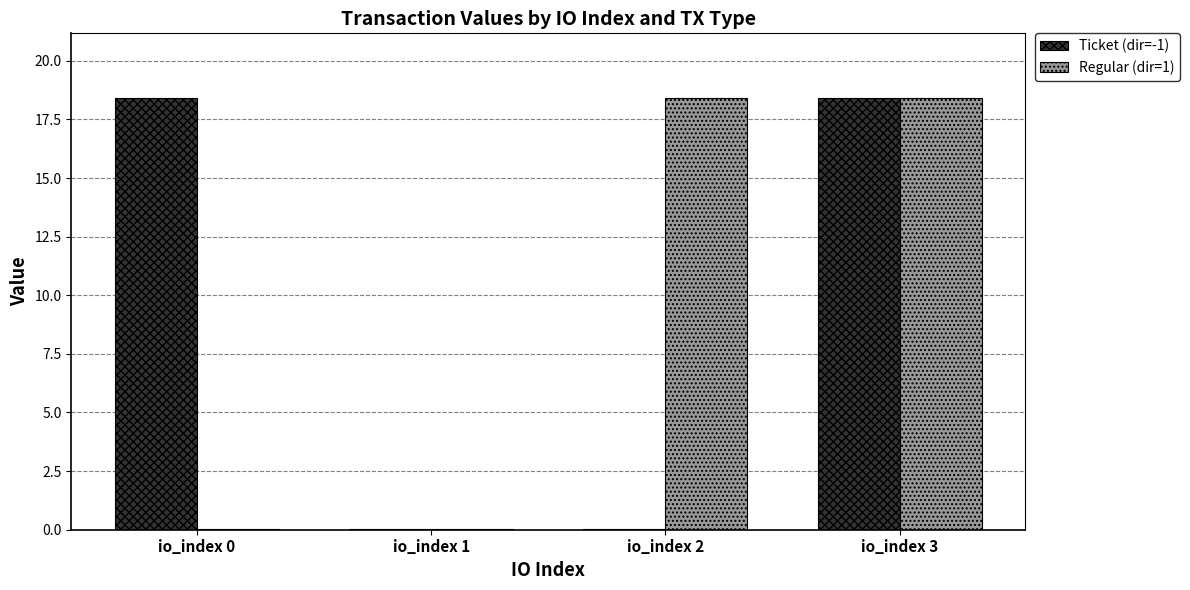

What is the total value across all series at io_index 1?

0.1